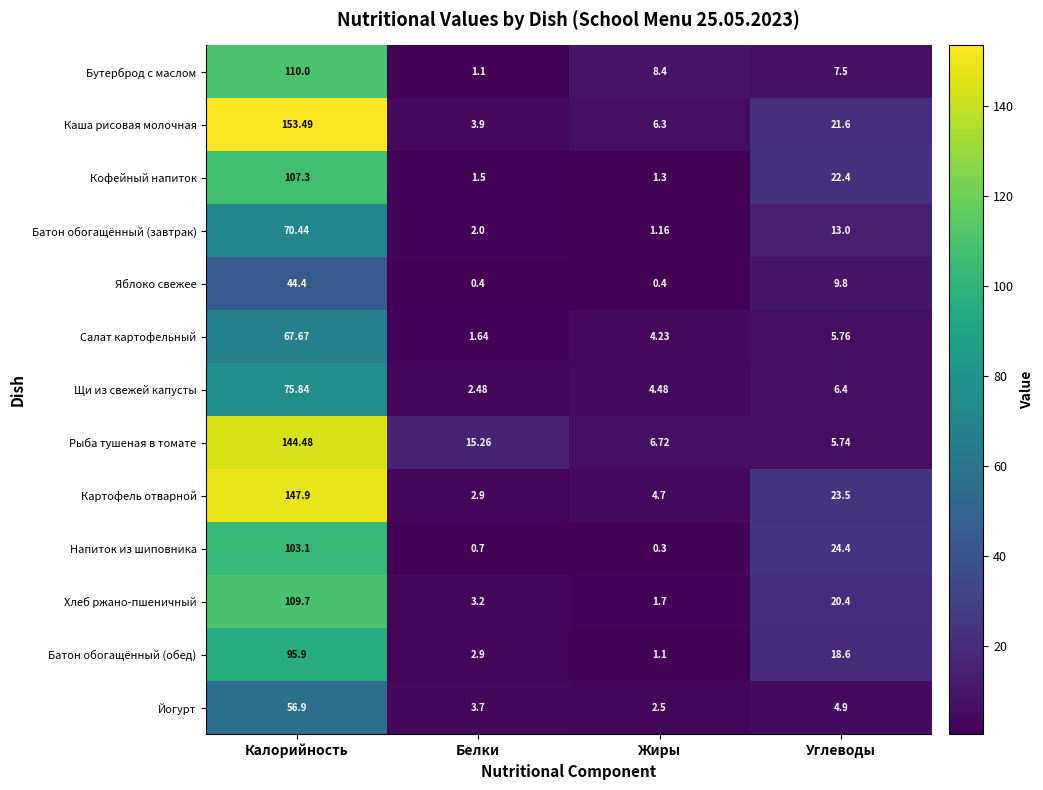

Rank the categories by Бутерброд с маслом value from lowest to highest.

Белки, Углеводы, Жиры, Калорийность